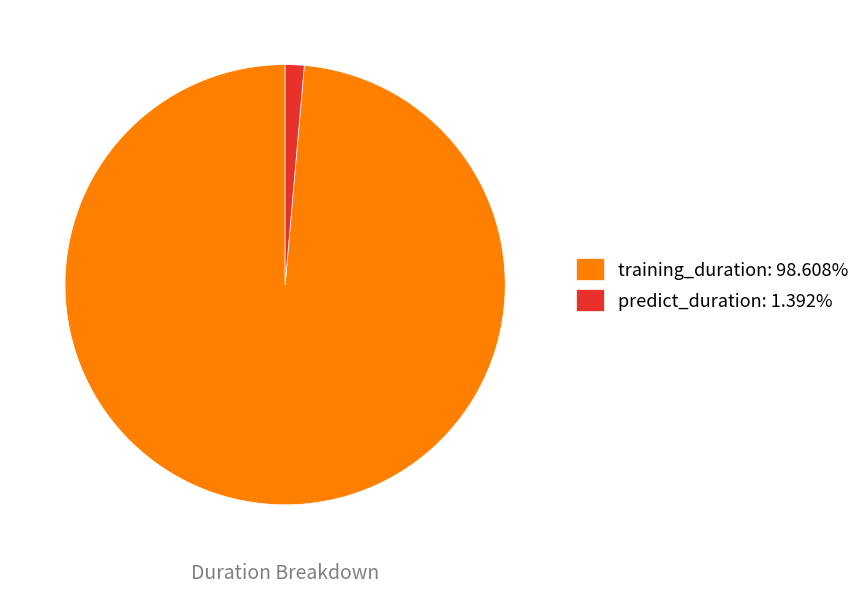

Which slice is the smallest?

predict_duration